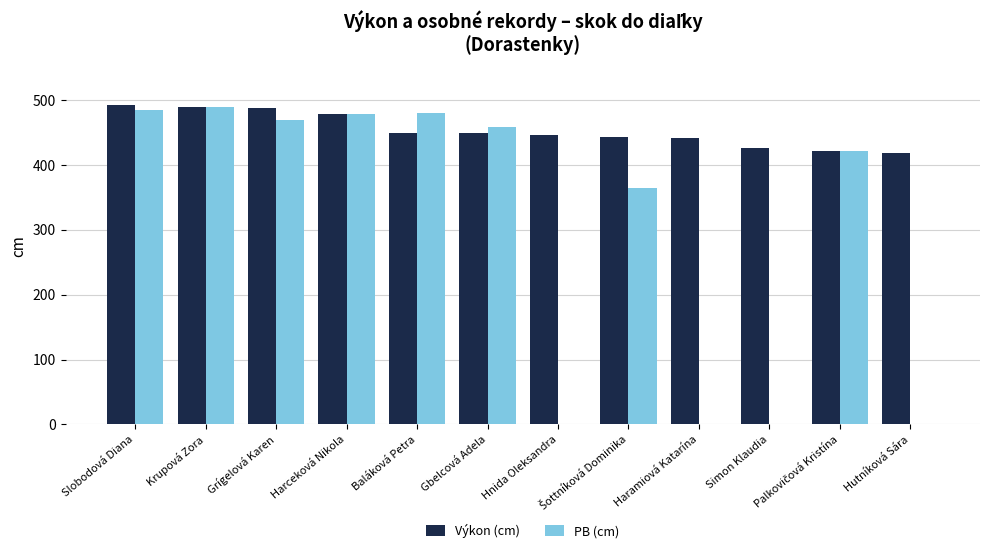

The PB (cm) series shows 0 at Hnida Oleksandra. True or false?

True